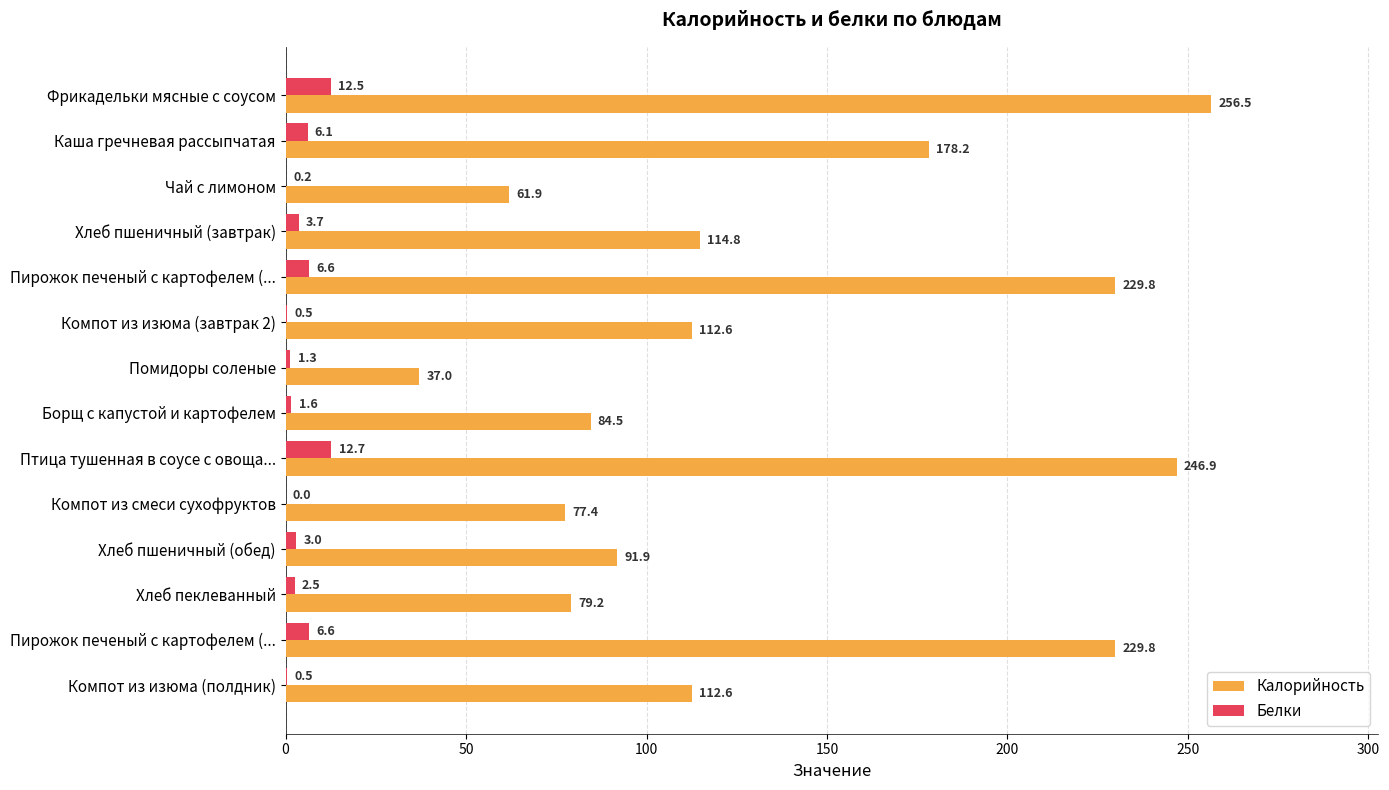

What is the difference between the second highest and second lowest values in the Калорийность series?

185.0